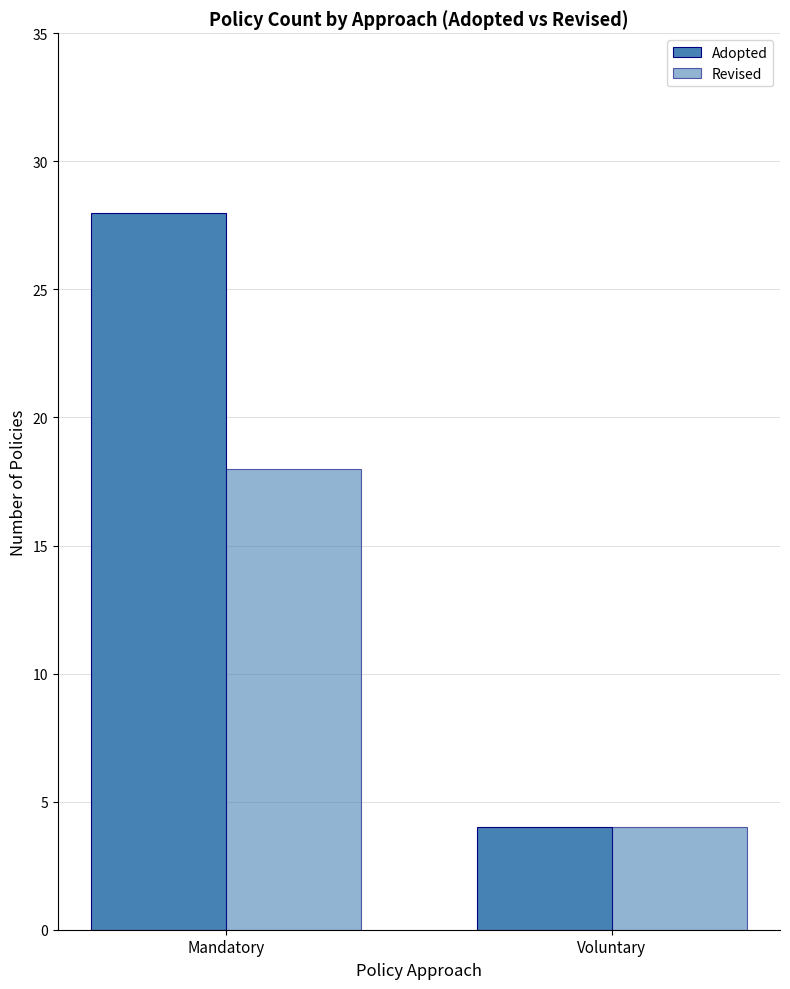

Reading left to right, what are all the values shown in this chart?

Adopted: 28	4
Revised: 18	4